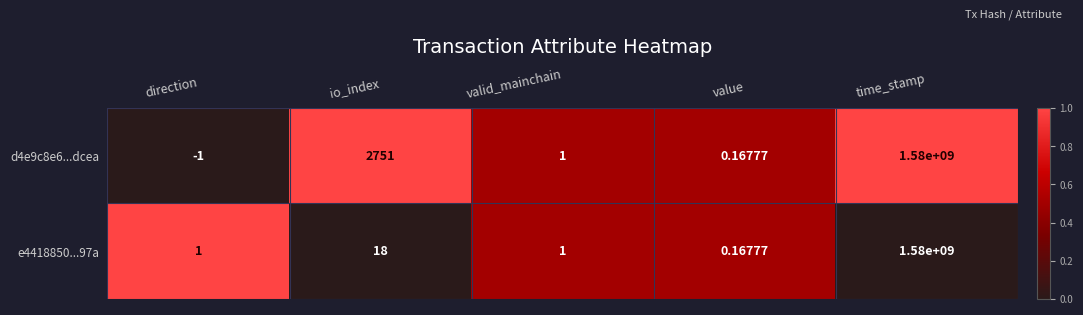

Which label corresponds to the smallest value in the chart?

direction